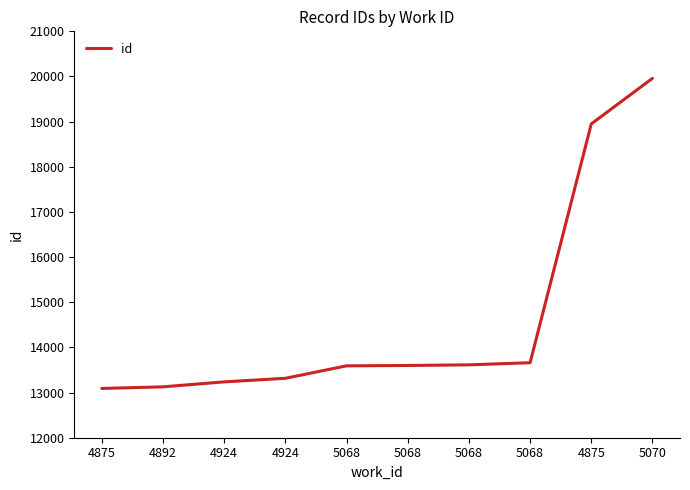

Does the chart display data point markers on the line(s)?

No